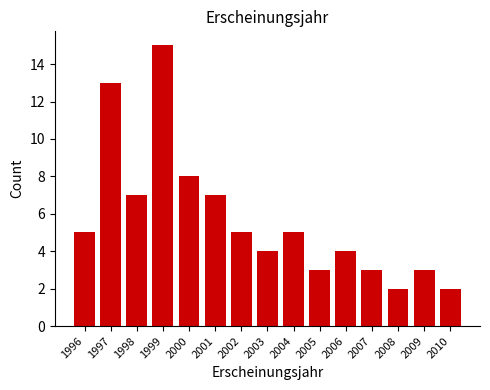

Reading left to right, extract all data points from this chart.

5	13	7	15	8	7	5	4	5	3	4	3	2	3	2